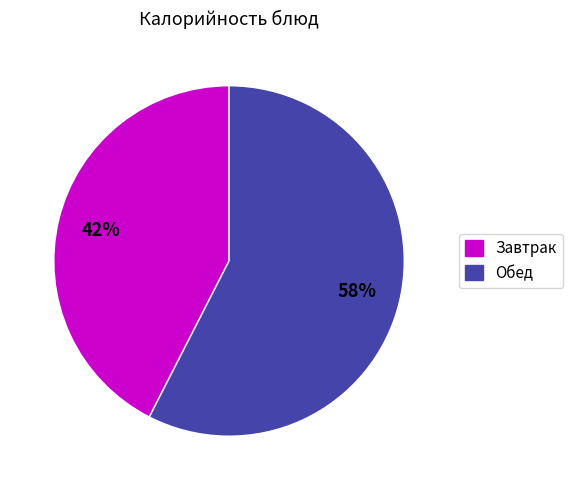

To the nearest percent, what is the average slice percentage?

50%